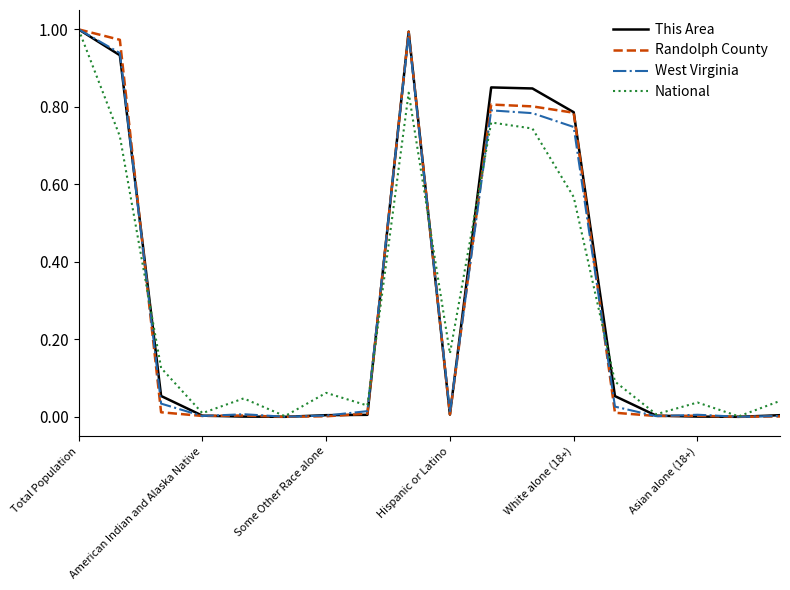

What is the sum of all West Virginia values?

5.4